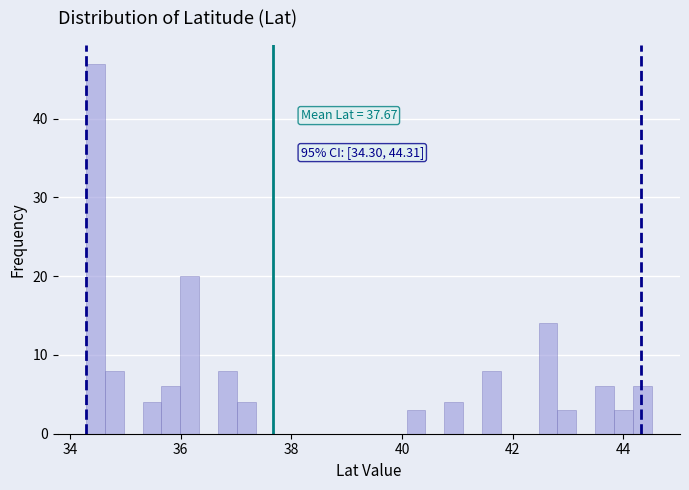

Read against the x-axis, roughly where is the centre of the tallest bar?

34.4